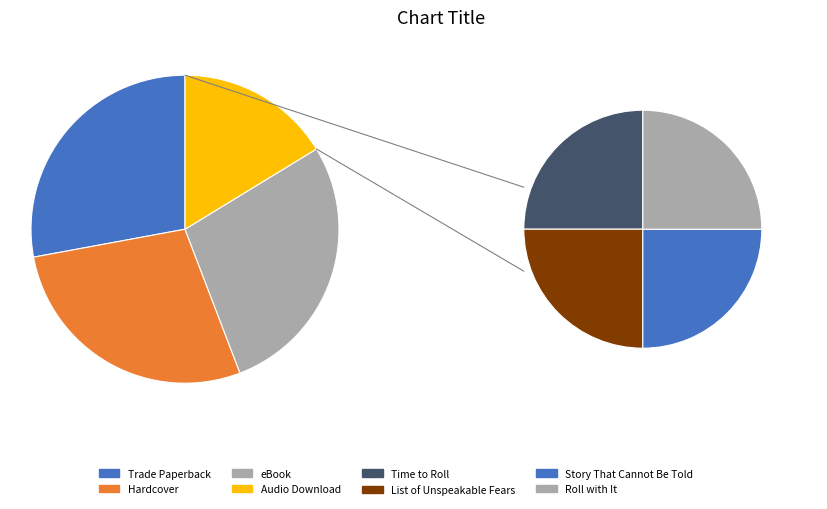

What is the ratio of the value at Trade Paperback to the value at Audio Download?

1.7